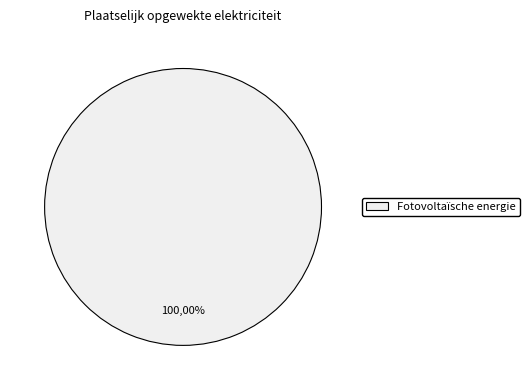

Does Fotovoltaïsche energie account for over 50% of the chart?

Yes